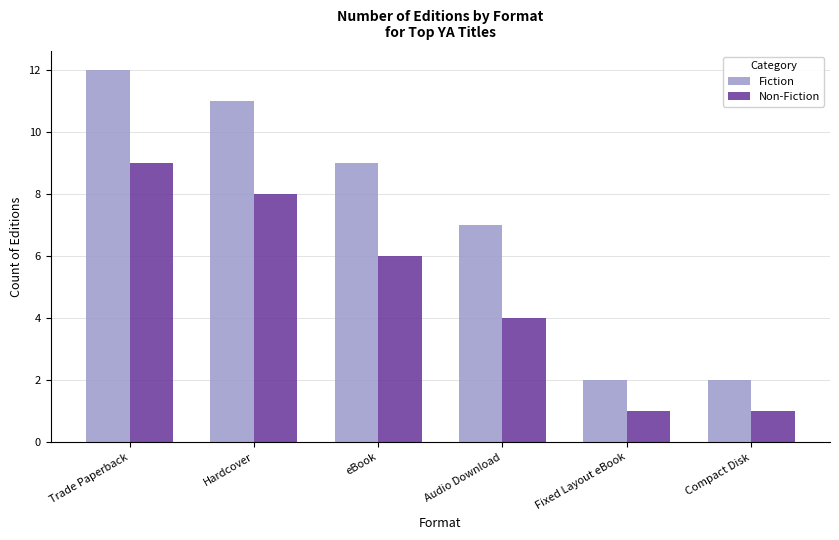

Reading left to right, extract all data points from this chart.

Fiction: Trade Paperback=12	Hardcover=11	eBook=9	Audio Download=7	Fixed Layout eBook=2	Compact Disk=2
Non-Fiction: Trade Paperback=9	Hardcover=8	eBook=6	Audio Download=4	Fixed Layout eBook=1	Compact Disk=1